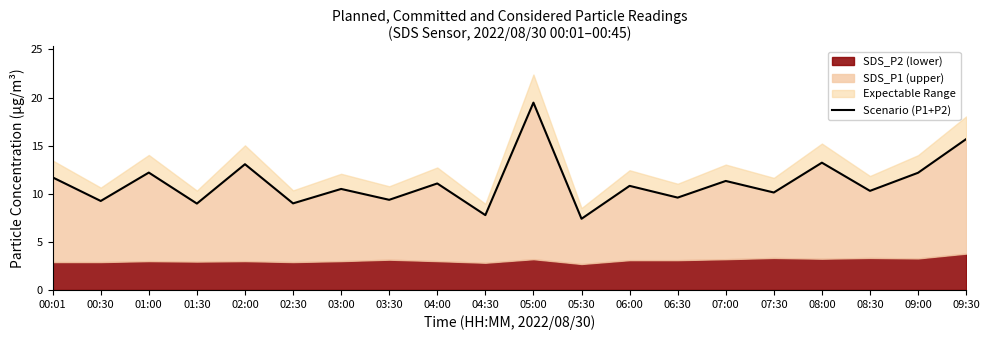

Reading left to right, extract all data points from this chart.

00:01=11.7	00:30=9.2	01:00=12.2	01:30=9.0	02:00=13.1	02:30=9.0	03:00=10.5	03:30=9.4	04:00=11.1	04:30=7.8	05:00=19.5	05:30=7.4	06:00=10.8	06:30=9.6	07:00=11.3	07:30=10.1	08:00=13.2	08:30=10.3	09:00=12.2	09:30=15.7